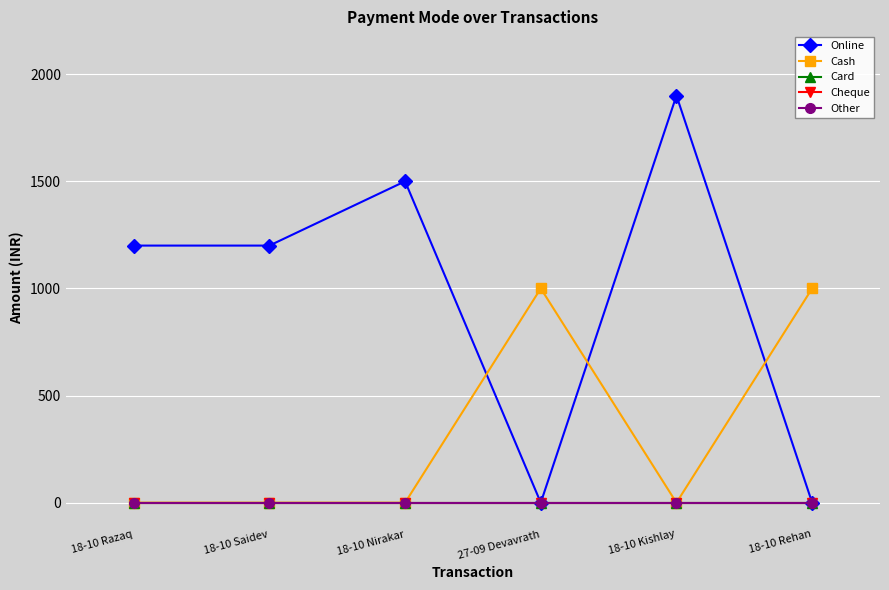

At which label is Online closest to 950?

18-10 Razaq